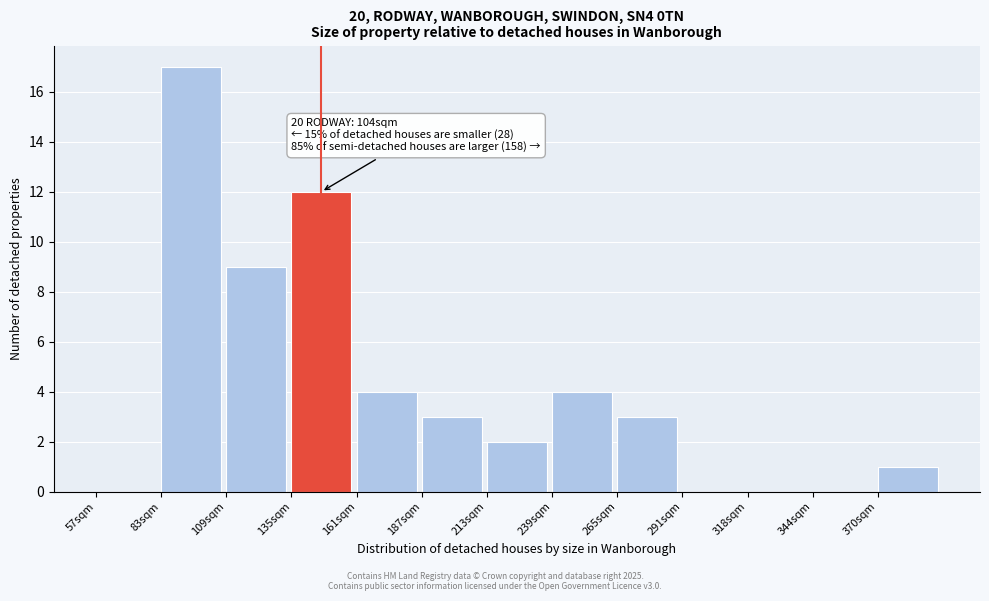

Reading left to right, what are all the values shown in this chart?

57sqm=0	83sqm=17	109sqm=9	135sqm=12	161sqm=4	187sqm=3	213sqm=2	239sqm=4	265sqm=3	291sqm=0	318sqm=0	344sqm=0	370sqm=1